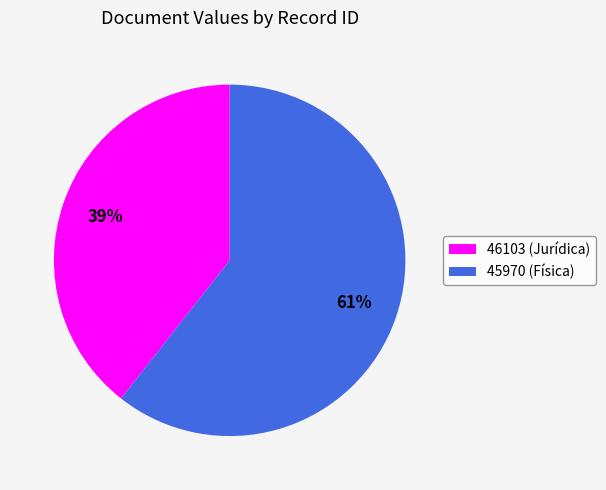

To the nearest percent, what is the combined percentage of 46103 and 45970?

100%